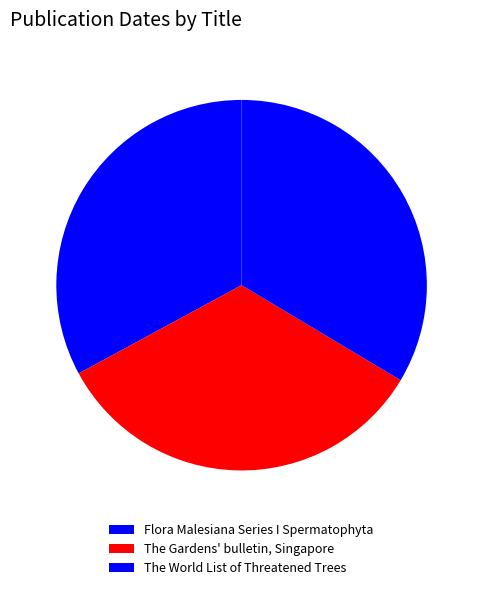

To the nearest percent, what percentage of the pie is Flora Malesiana Series I Spermatophyta?

33%